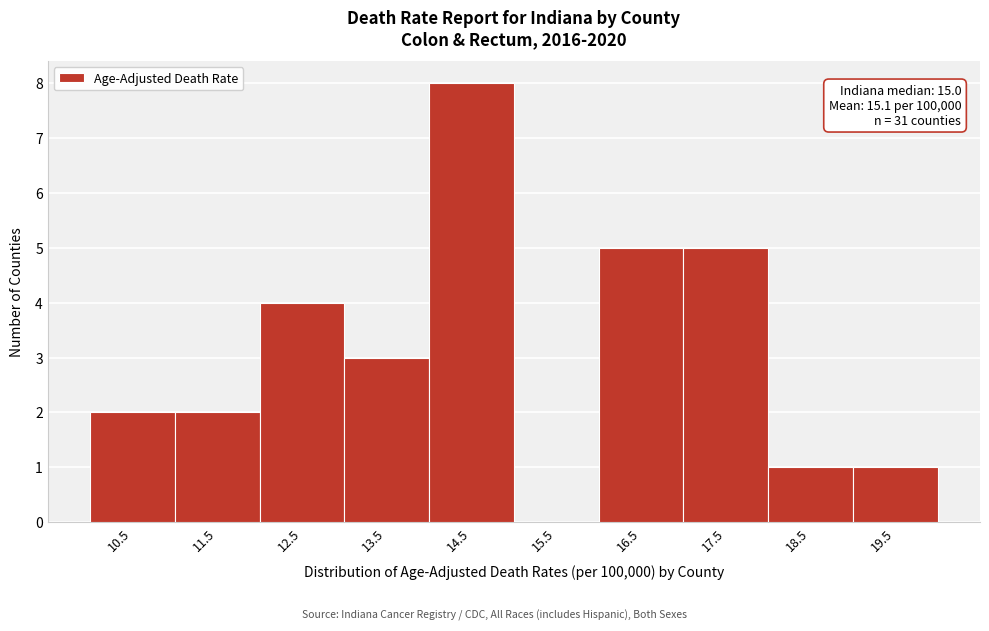

Reading right to left, list all the values displayed in this chart.

19.5=1	18.5=1	17.5=5	16.5=5	15.5=0	14.5=8	13.5=3	12.5=4	11.5=2	10.5=2